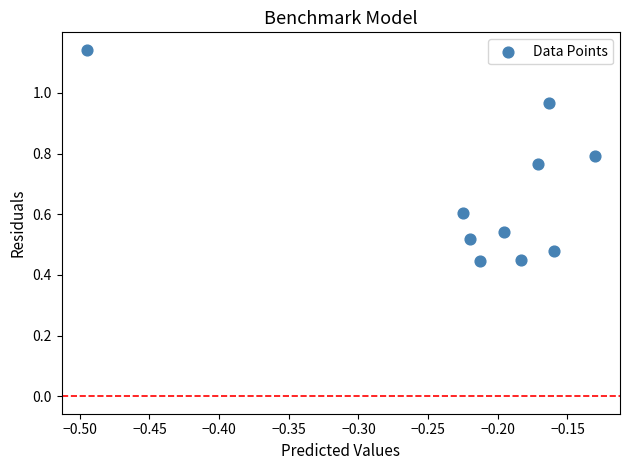

What is the average Y value?

0.7